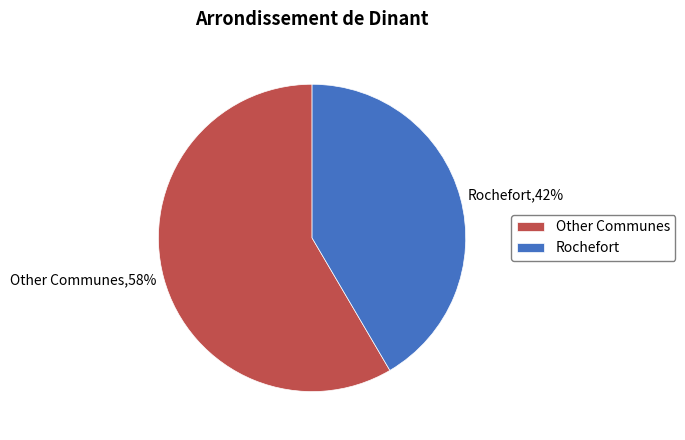

Is there any slice that represents more than half of the pie?

Yes